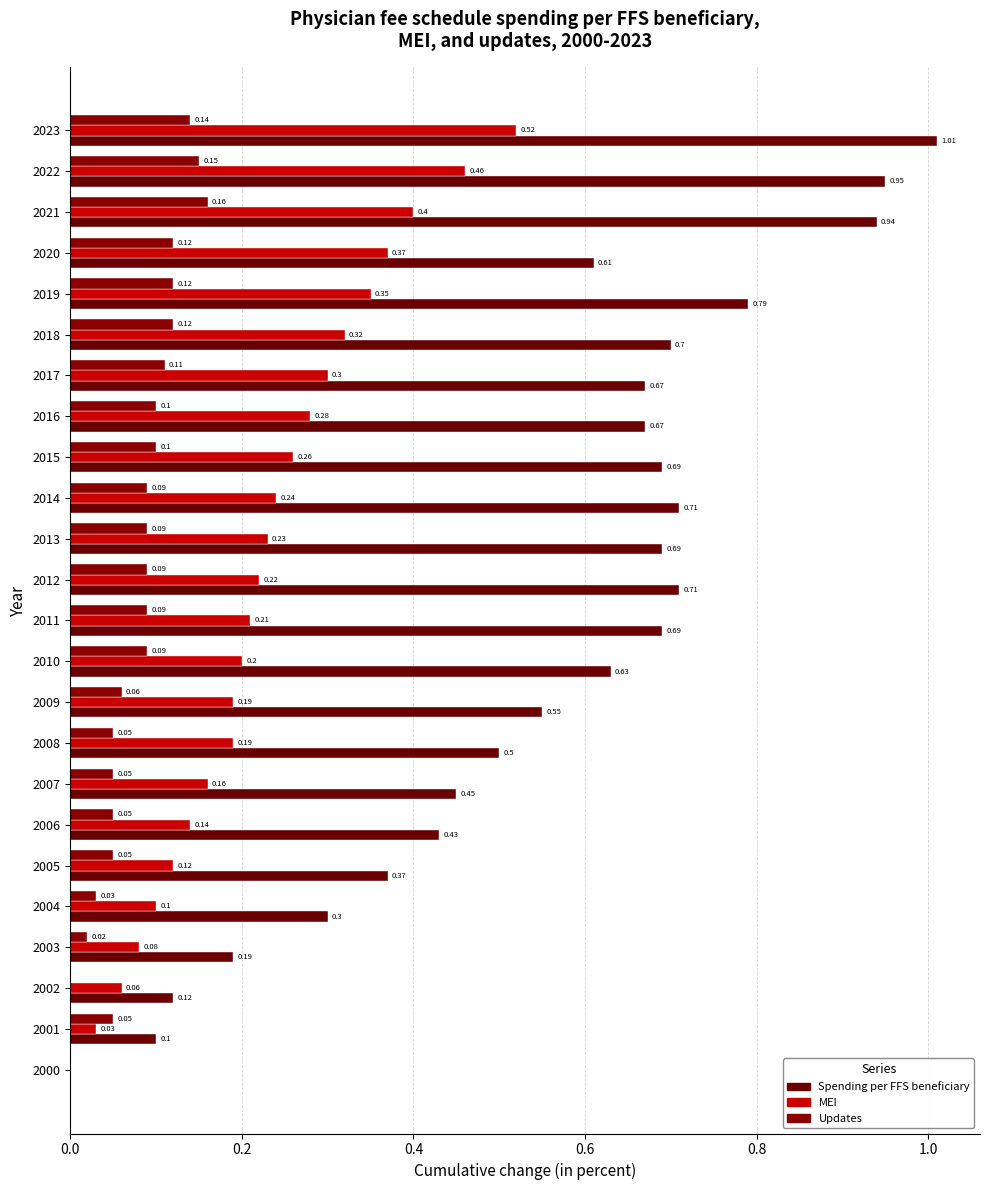

Reading left to right, extract all data points from this chart.

Spending per FFS beneficiary: 0.0	0.1	0.1	0.2	0.3	0.4	0.4	0.5	0.5	0.6	0.6	0.7	0.7	0.7	0.7	0.7	0.7	0.7	0.7	0.8	0.6	0.9	0.9	1.0
MEI: 0.0	0.0	0.1	0.1	0.1	0.1	0.1	0.2	0.2	0.2	0.2	0.2	0.2	0.2	0.2	0.3	0.3	0.3	0.3	0.3	0.4	0.4	0.5	0.5
Updates: 0.0	0.1	0.0	0.0	0.0	0.1	0.1	0.1	0.1	0.1	0.1	0.1	0.1	0.1	0.1	0.1	0.1	0.1	0.1	0.1	0.1	0.2	0.1	0.1